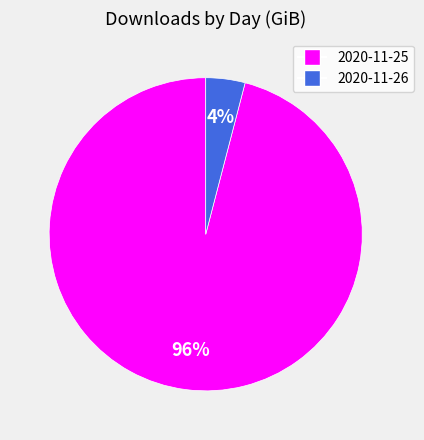

Between 2020-11-26 and 2020-11-25, which is larger?

2020-11-25